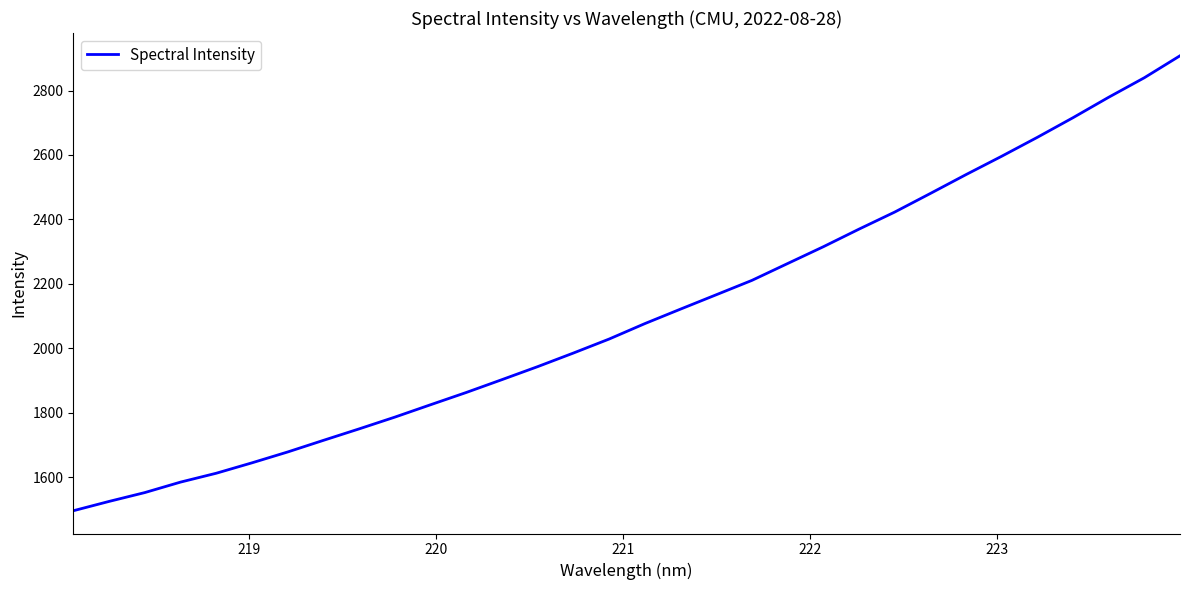

What is the difference between the maximum and minimum values?

1412.4